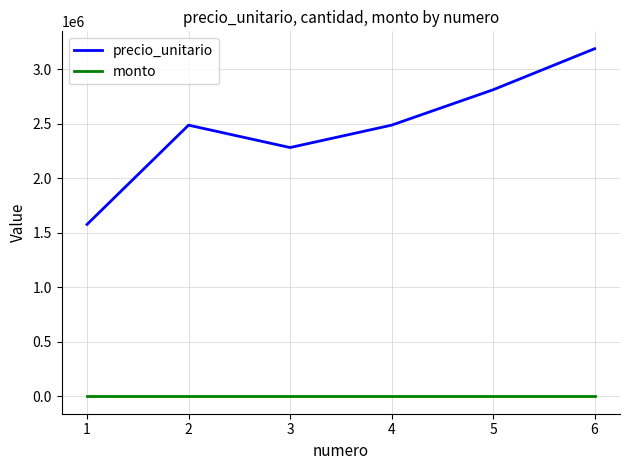

What is the difference between the second highest and second lowest values in the precio_unitario series?

529851